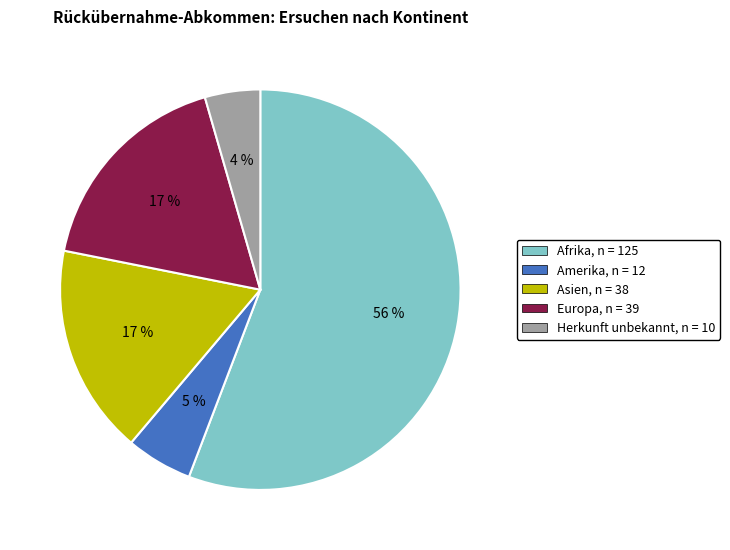

To the nearest percent, what is the average slice percentage?

20%